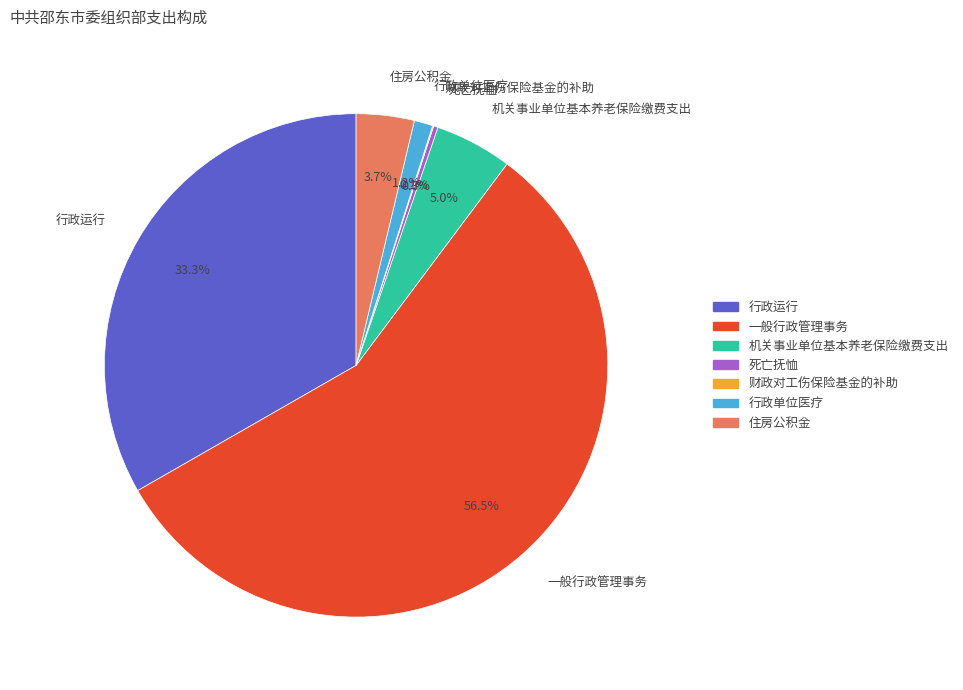

To the nearest percent, what percentage of the pie is 住房公积金?

4%